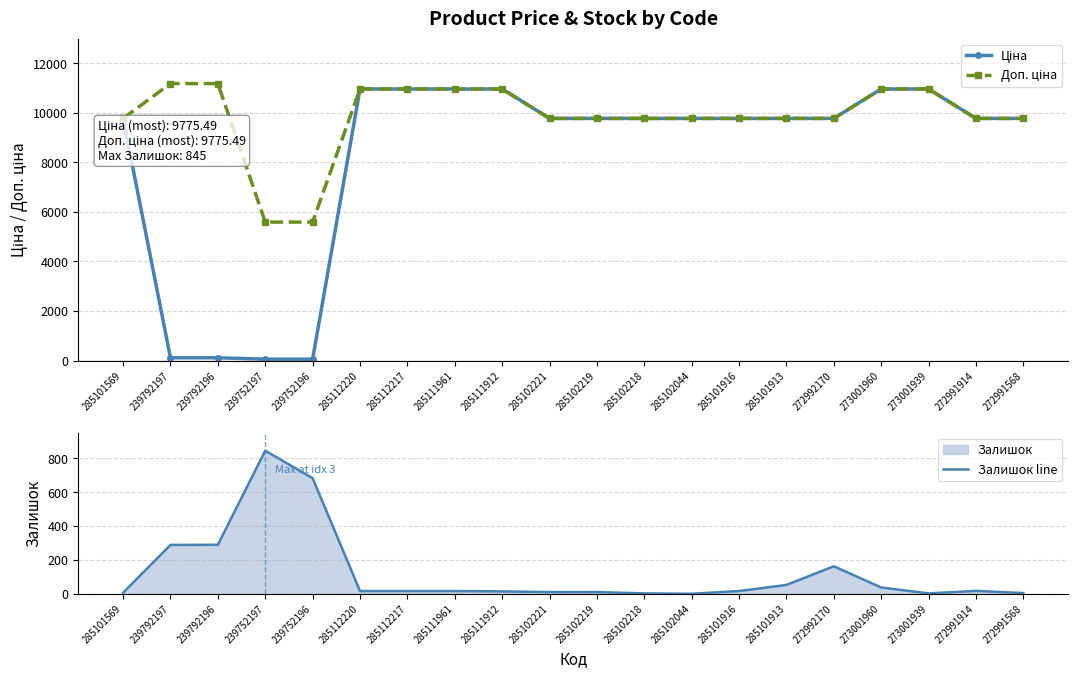

What is the lowest value of the Залишок line series?

1